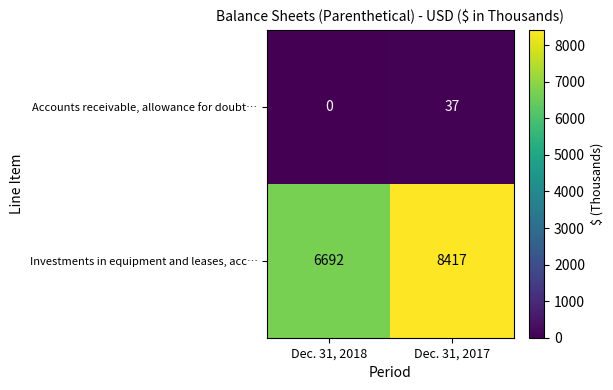

True or false: Accounts receivable, allowance for doubt… has a value of -15 at Dec. 31, 2018.

False